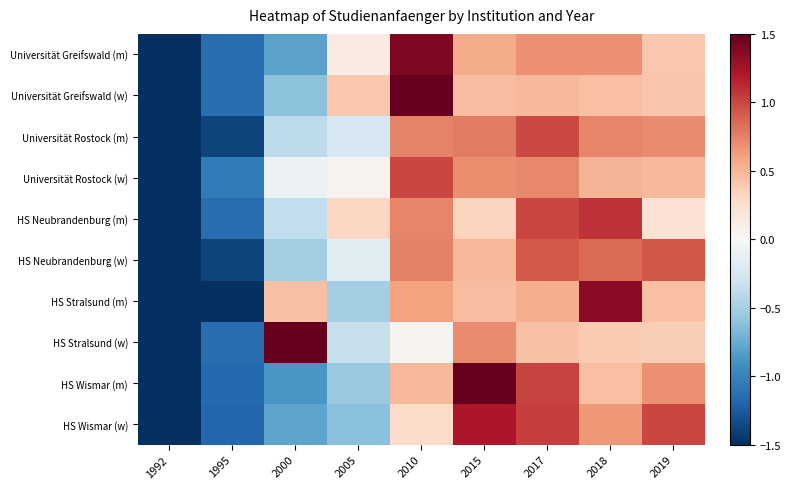

Which series has the largest range (max minus min)?

HS Stralsund (w)